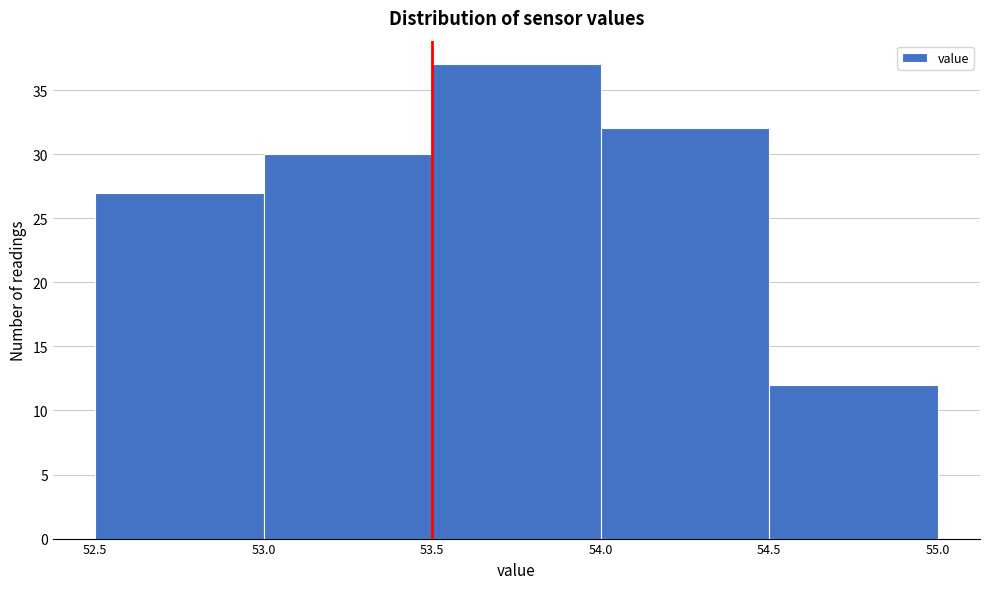

Over which range of the x-axis is the bar tallest?

53.5 to 54.0